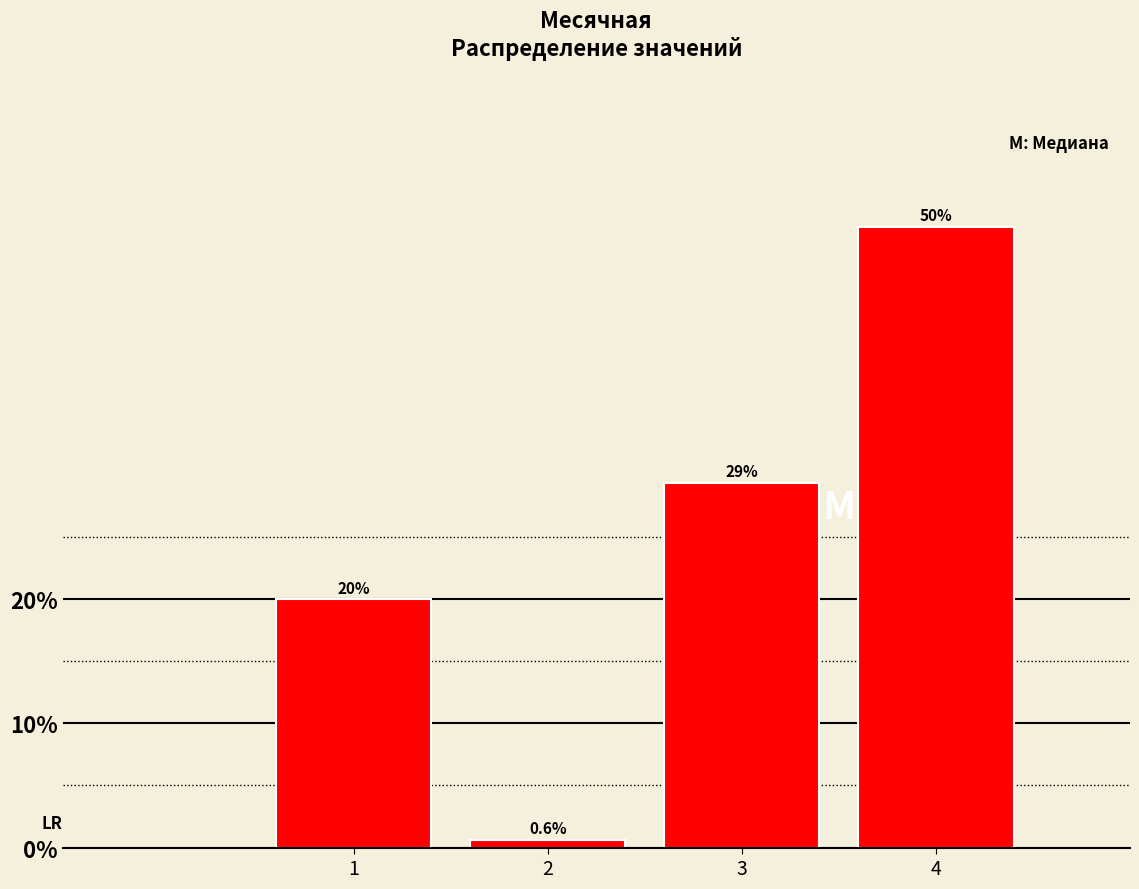

Reading right to left, what are all the values shown in this chart?

50.0	29.4	0.6	20.0